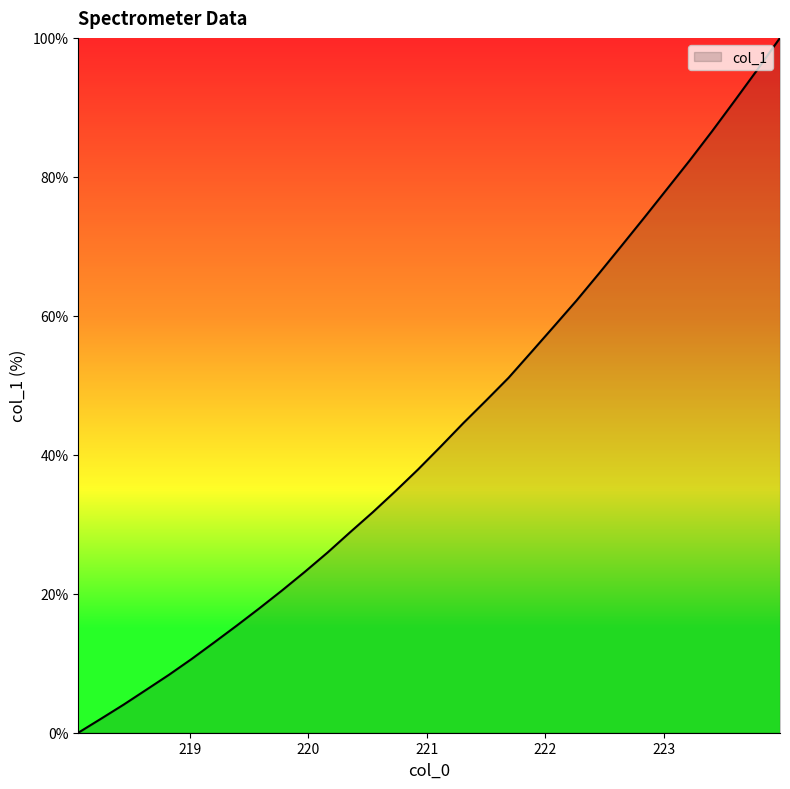

What is the difference between the maximum and minimum values?

100.0